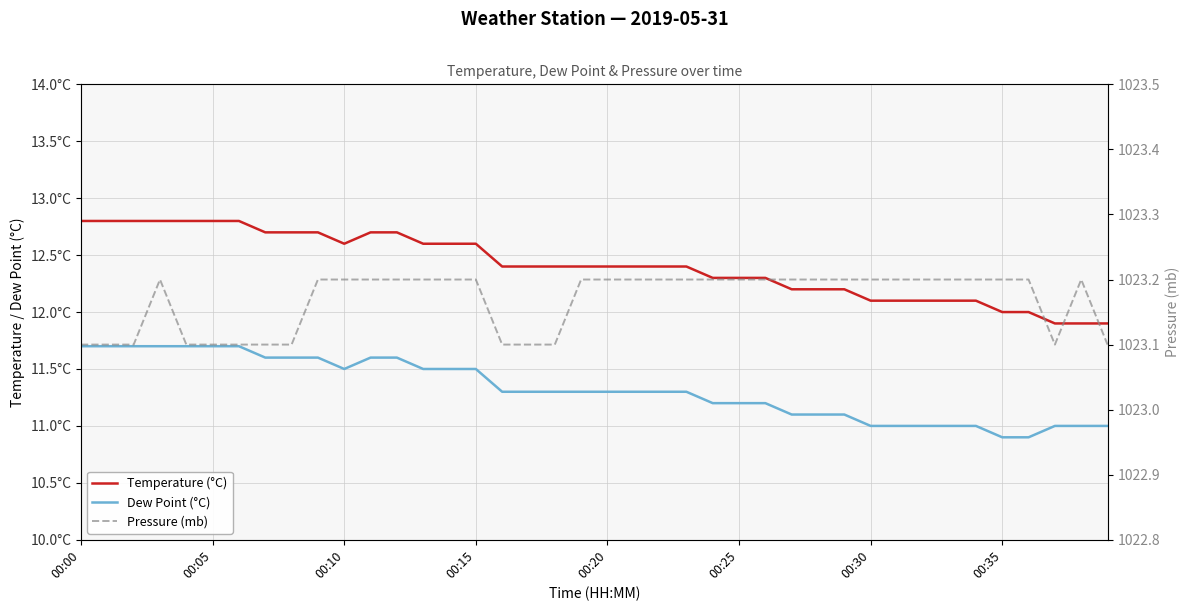

What is the minimum value shown in the chart?

10.9